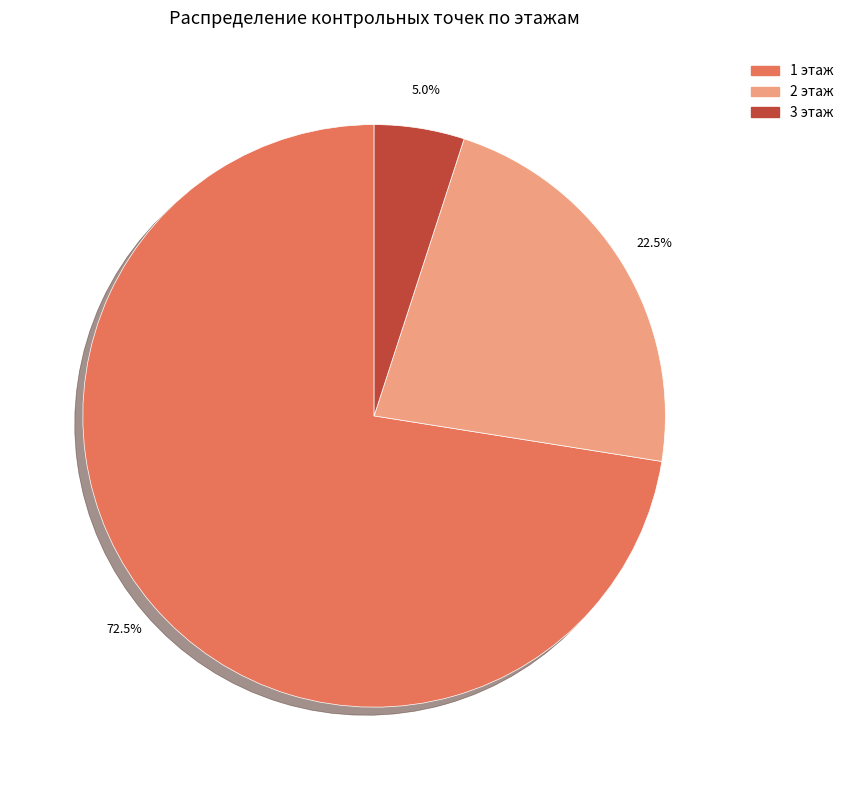

What is the majority slice?

1 этаж